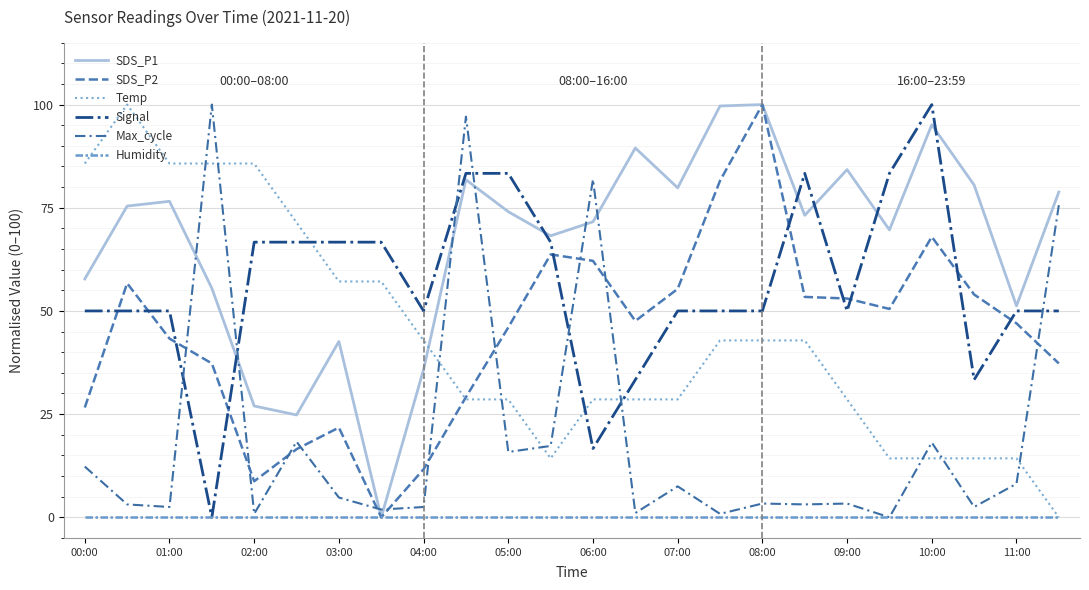

At which label does Max_cycle reach its minimum?

19